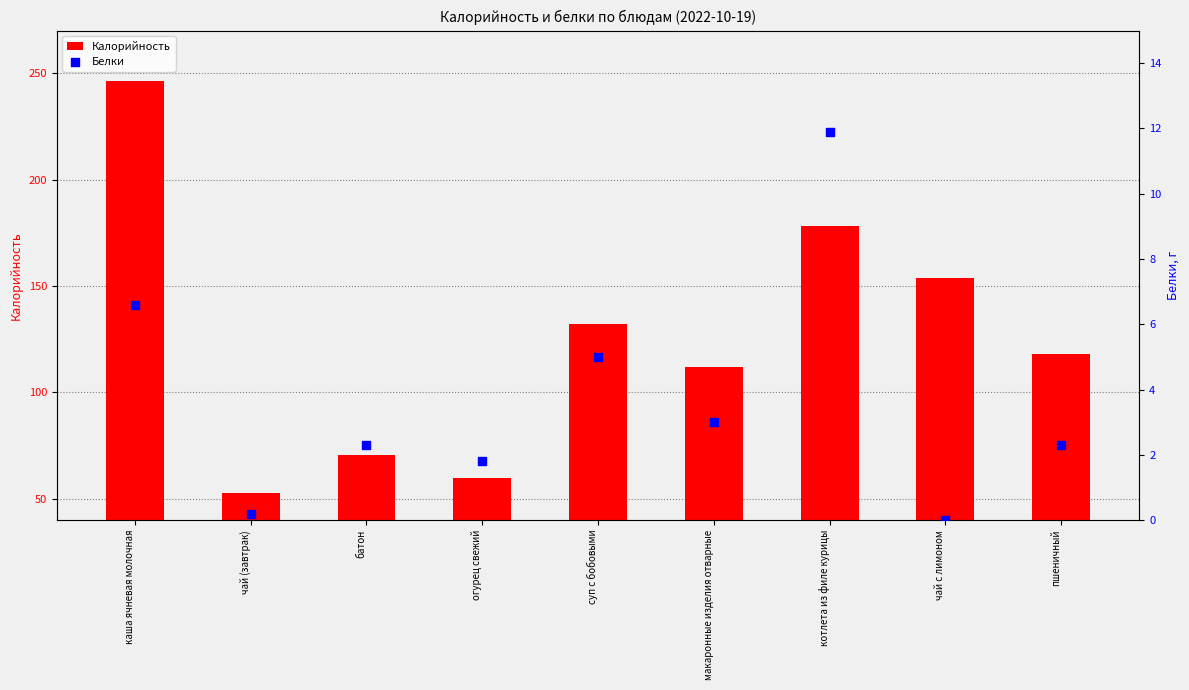

Which series has the largest Y range (max minus min)?

Калорийность